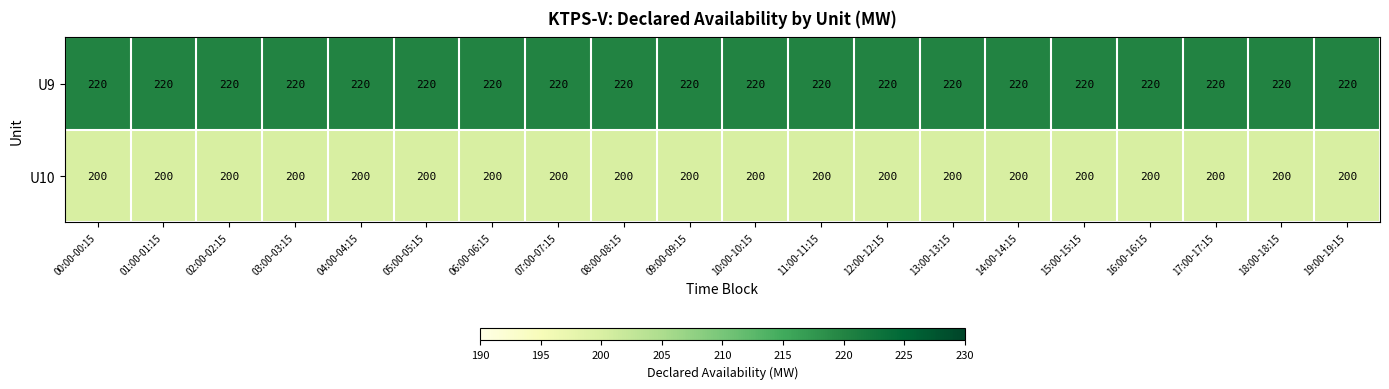

What is the sum of all U9 values?

4400